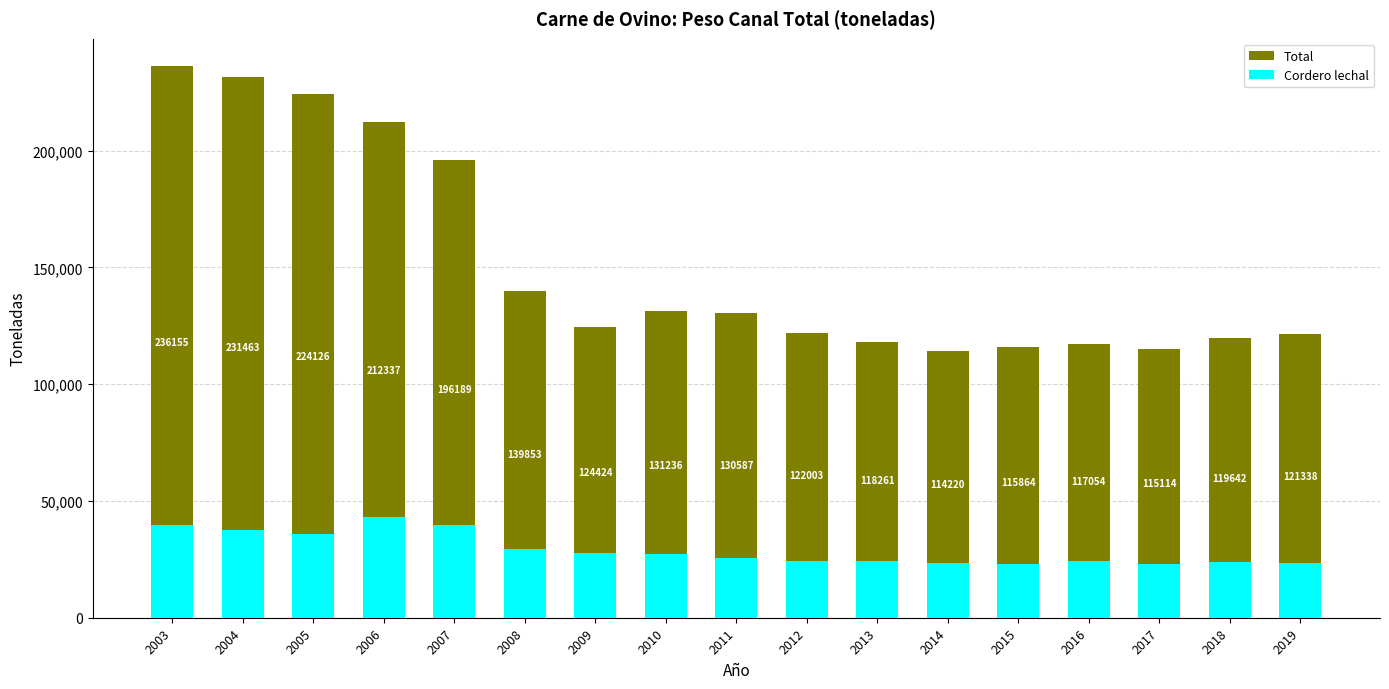

Between 2005 and 2007, which is larger?

2005